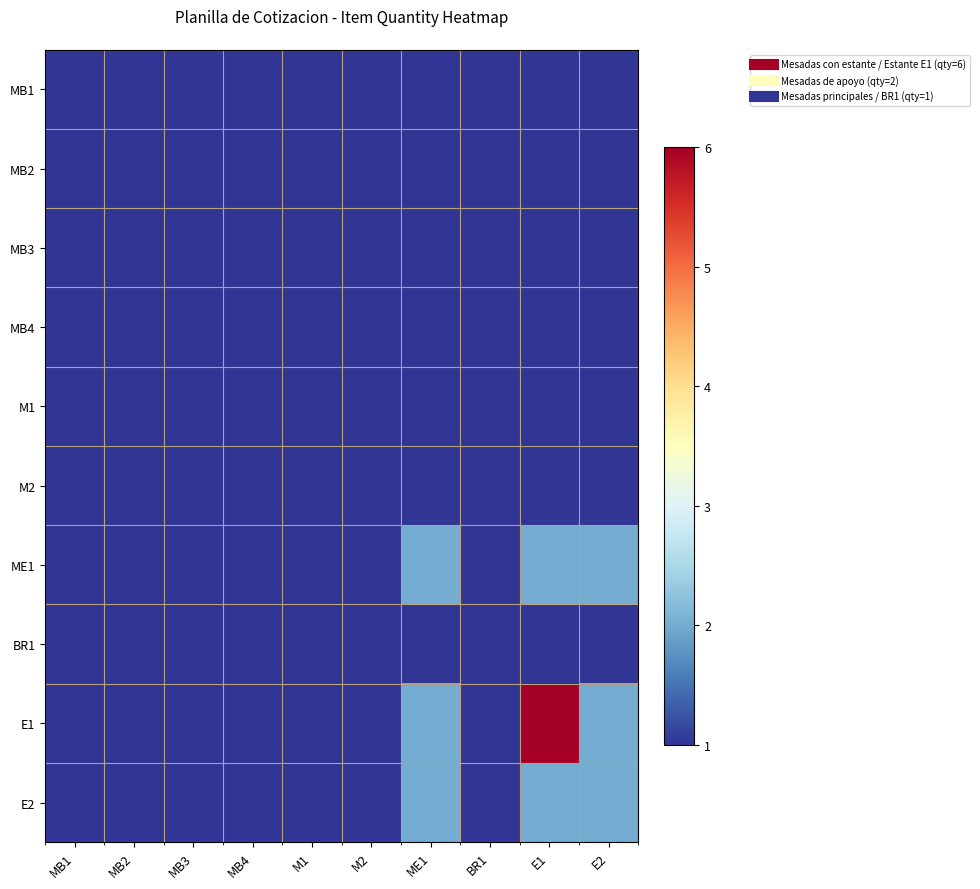

At ME1, list the series in order from smallest to largest.

MB1, MB2, MB3, MB4, M1, M2, BR1, ME1, E1, E2